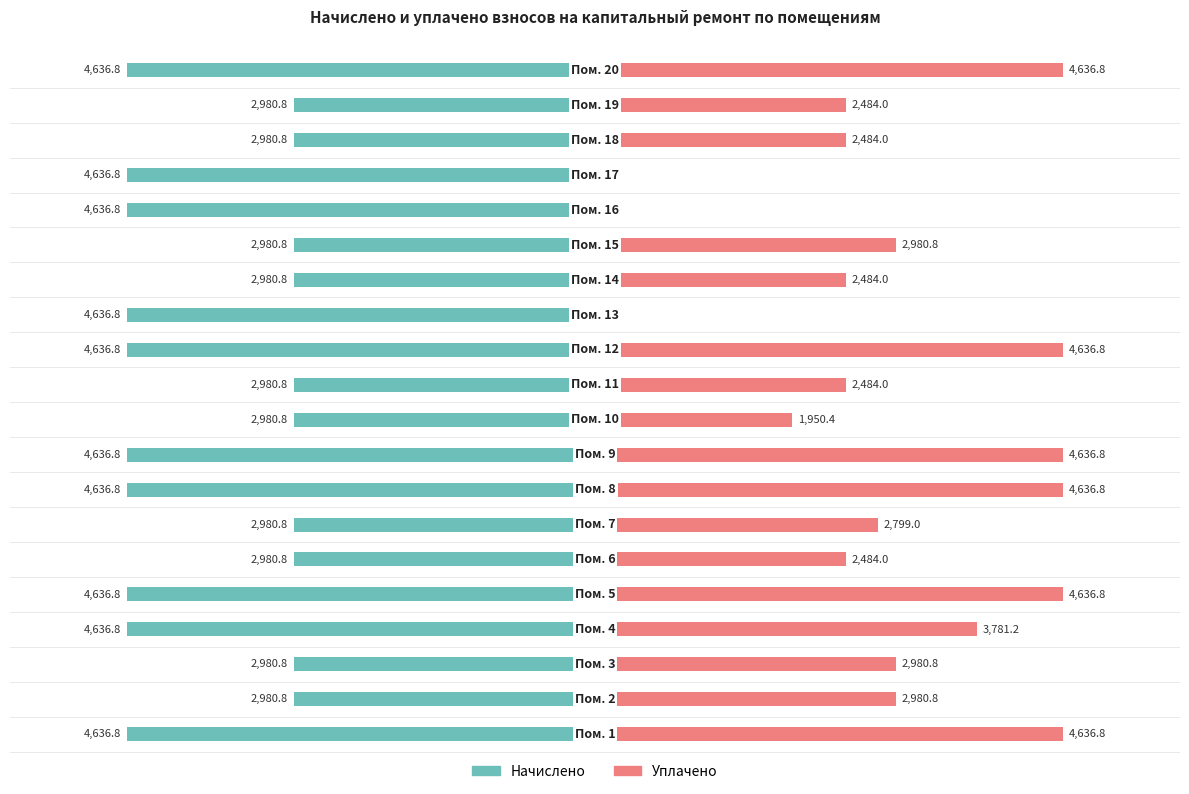

What is the difference between the maximum and second lowest values in the уплачено series?

4636.8